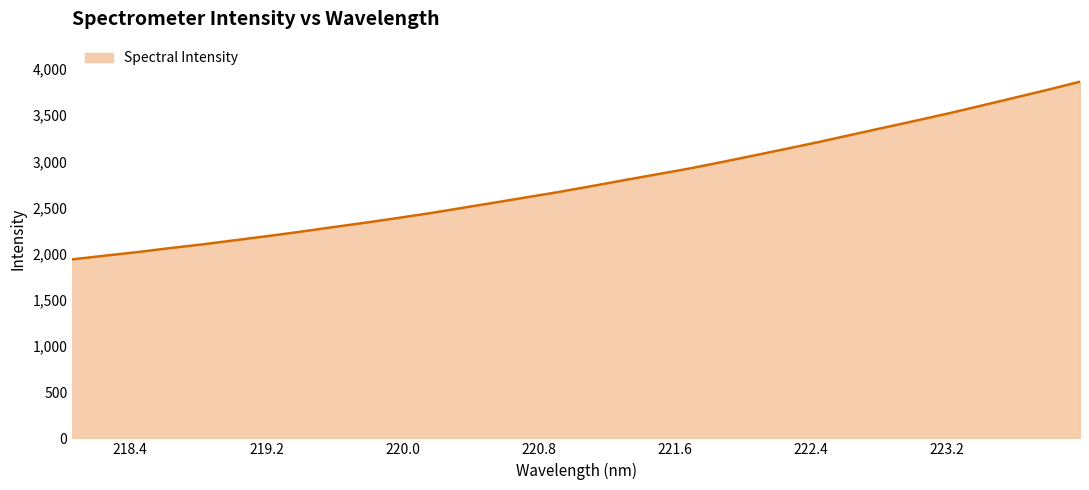

What is the smallest value displayed?

1939.1